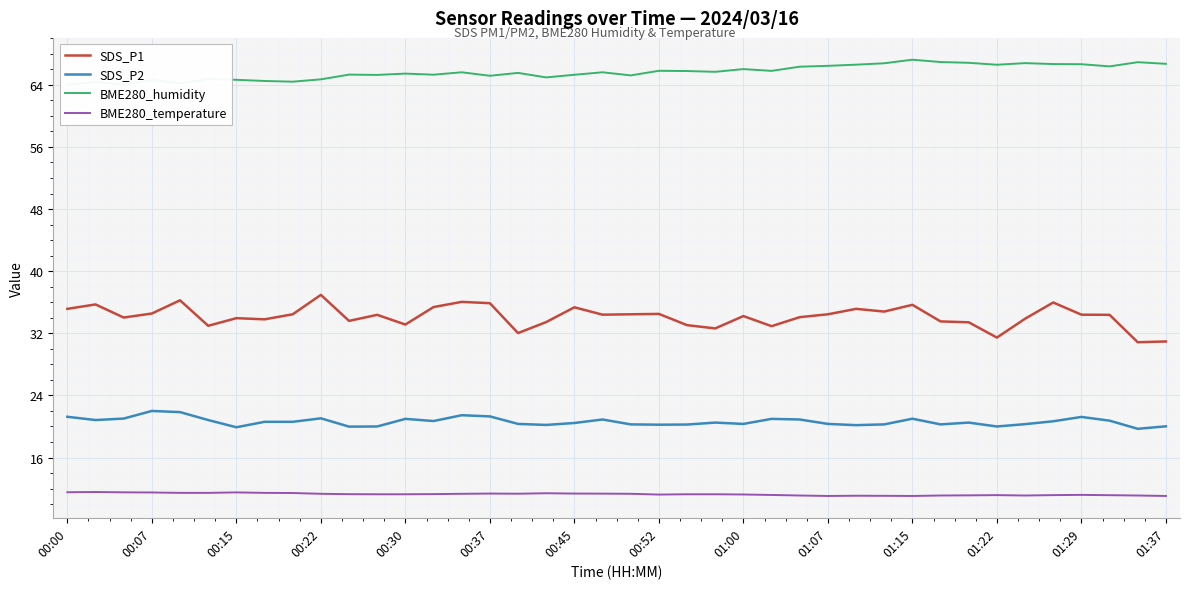

True or false: BME280_temperature and SDS_P1 intersect in this chart.

False